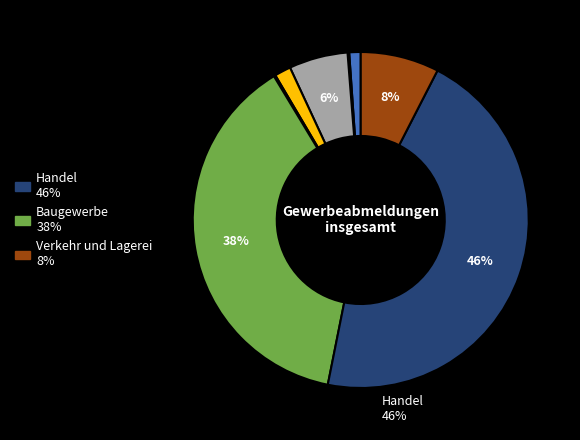

To the nearest percent, what is the average slice percentage?

12%